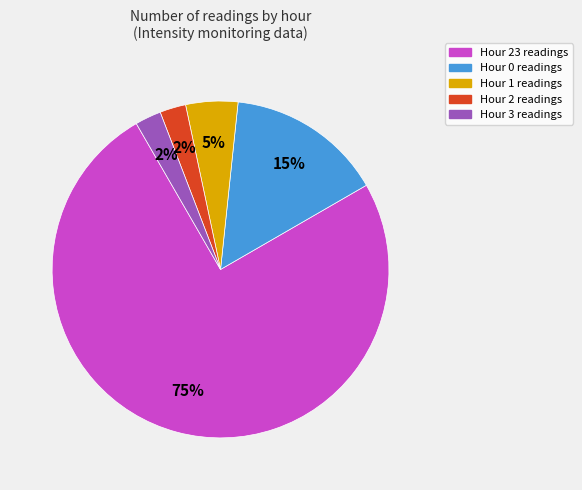

To the nearest percent, what is the average slice percentage?

20%